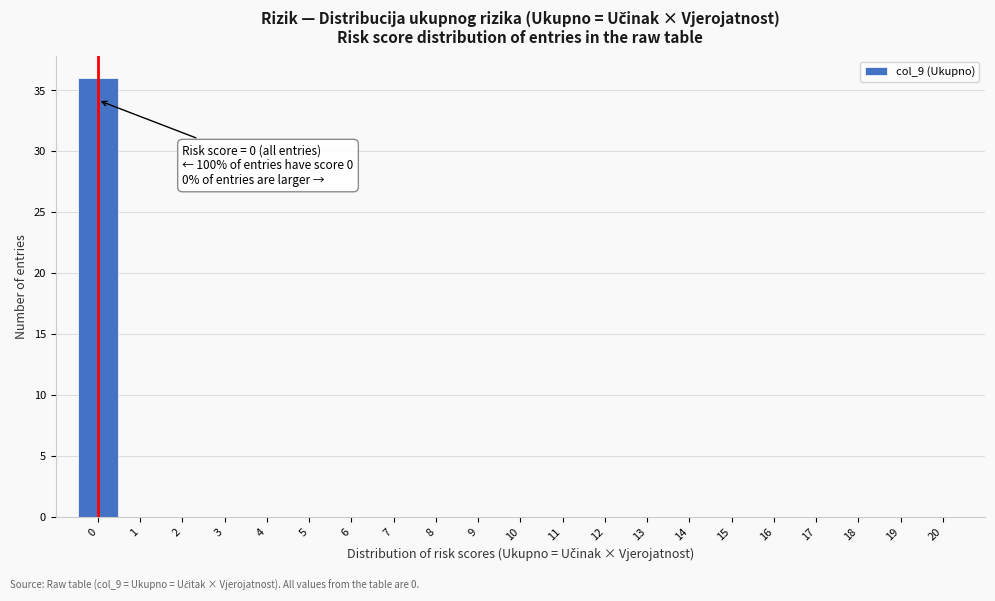

Which range on the x-axis has the tallest bar?

-0.5 to 0.5